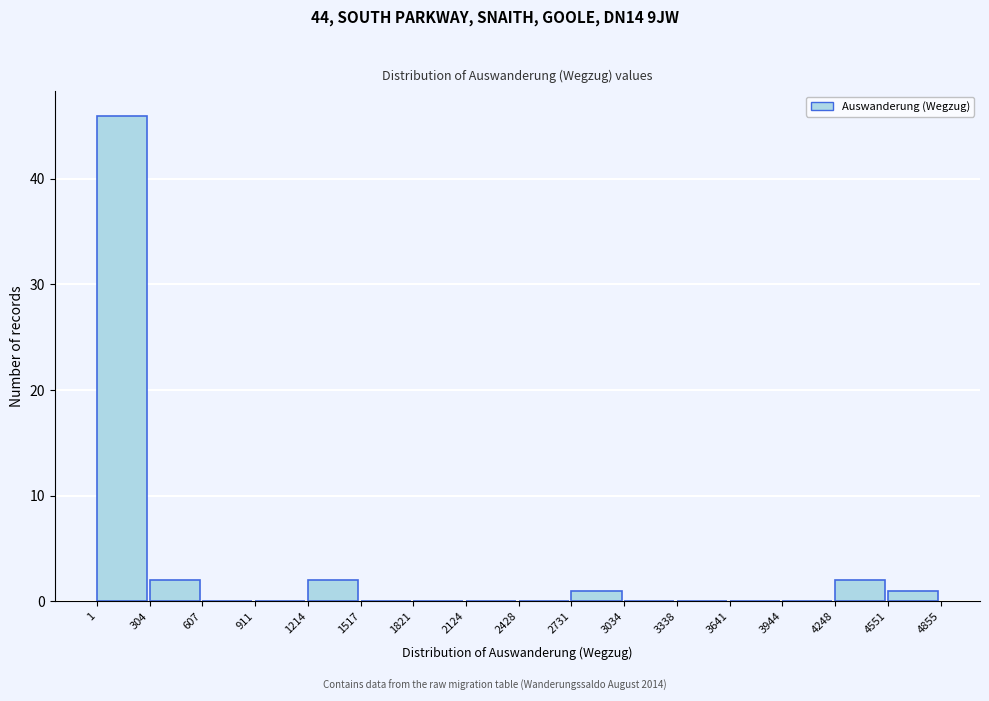

Reading left to right, list every bar in this chart as the range it spans on the x-axis followed by its height. The values are not printed on the chart, so give them approximately, as read against the axis.

1 to 304: 46
304 to 607: 2
607 to 911: 0
911 to 1214: 0
1214 to 1517: 2
1517 to 1821: 0
1821 to 2124: 0
2124 to 2428: 0
2428 to 2731: 0
2731 to 3034: 1
3034 to 3338: 0
3338 to 3641: 0
3641 to 3944: 0
3944 to 4248: 0
4248 to 4551: 2
4551 to 4855: 1